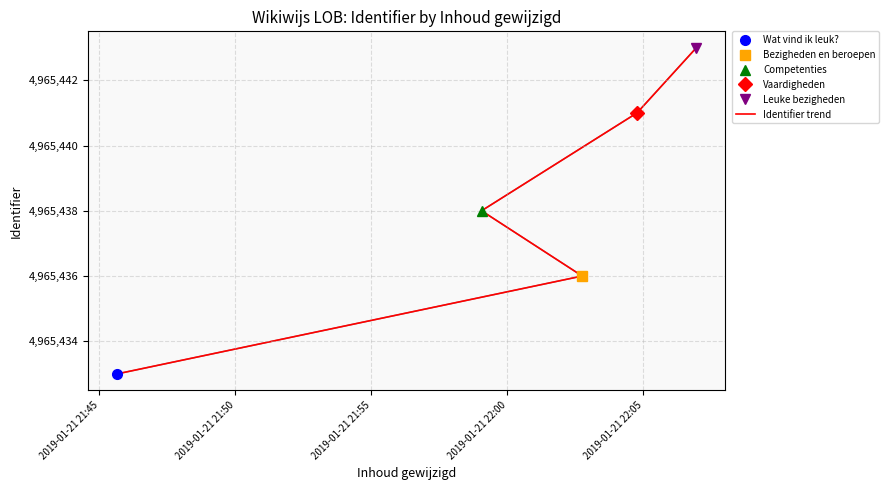

How many lines are shown in the chart?

1